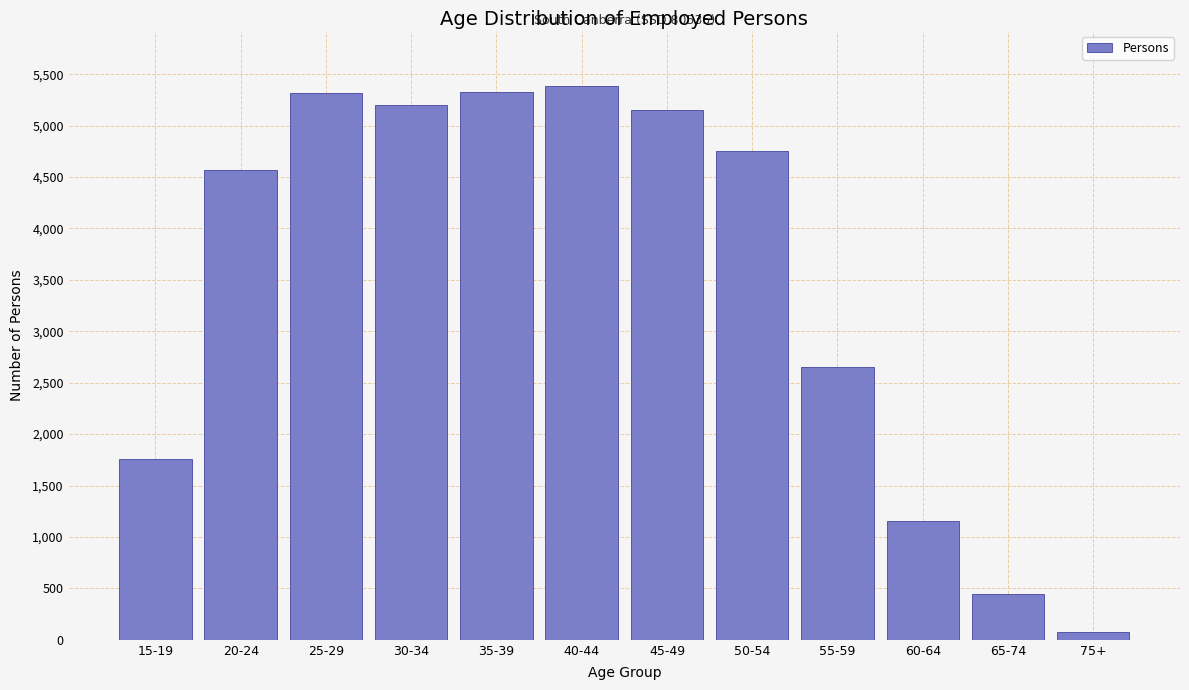

At which category does the chart reach its minimum across all series?

75+